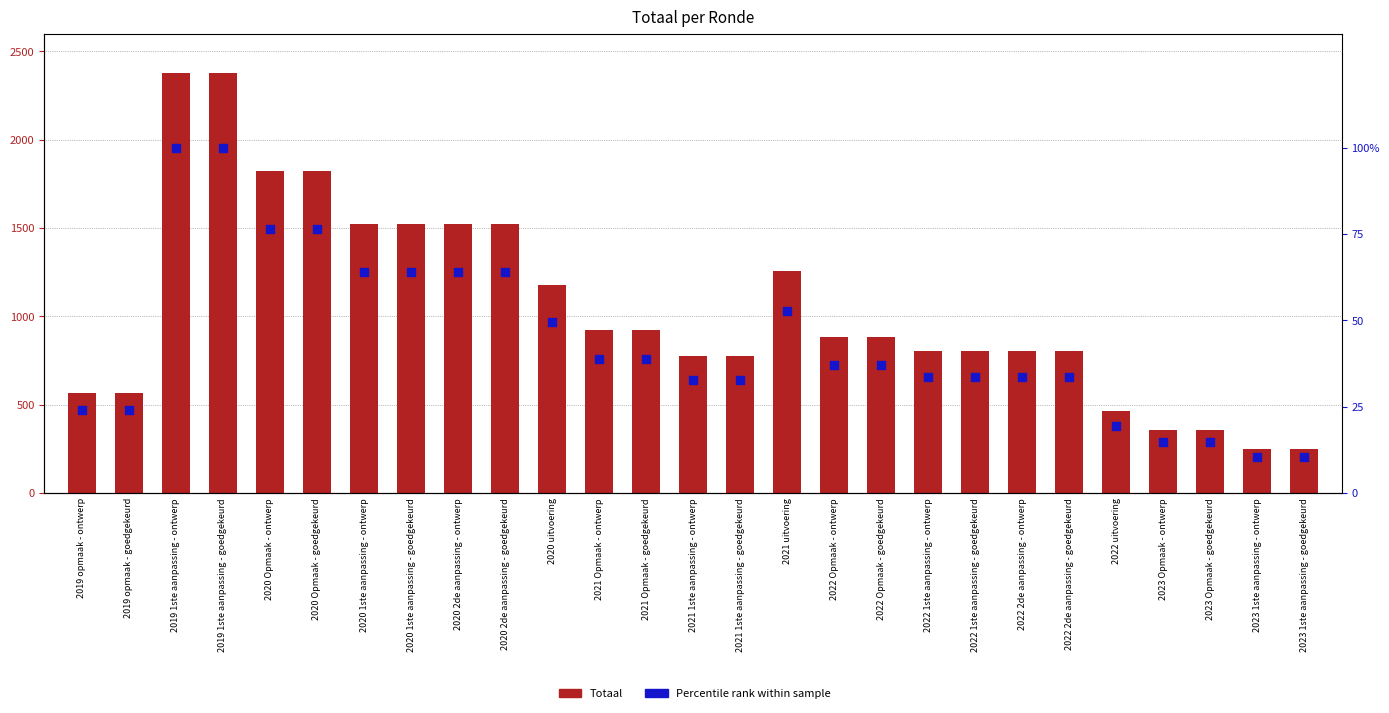

Which series has the largest total across all categories?

Totaal